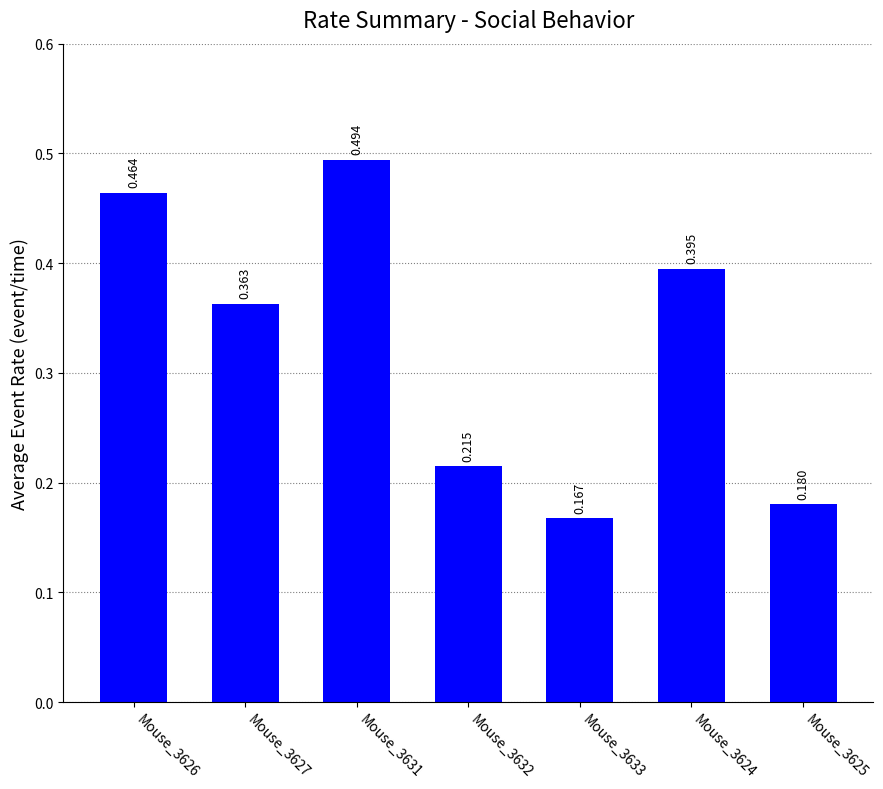

List the labels in order of value, smallest first.

Mouse_3633, Mouse_3625, Mouse_3632, Mouse_3627, Mouse_3624, Mouse_3626, Mouse_3631